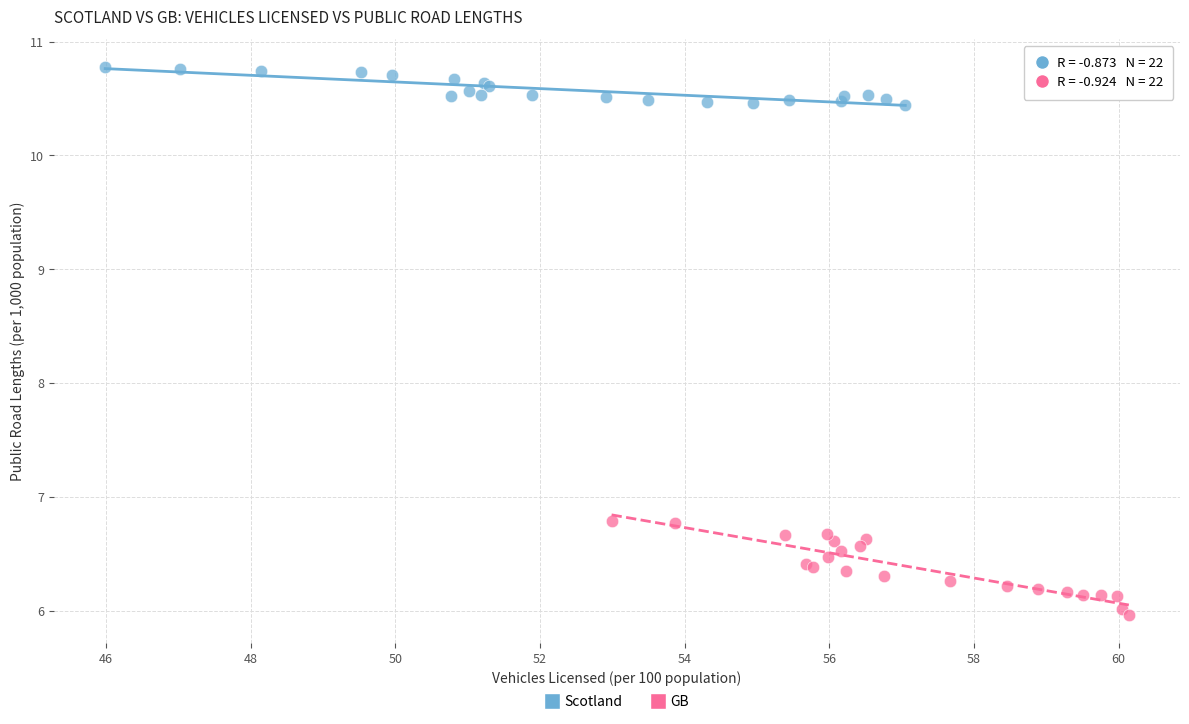

Which series has the largest Y range (max minus min)?

GB